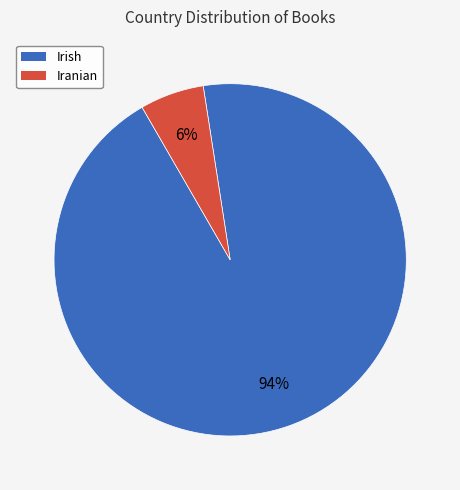

Count the number of slices in the pie.

2